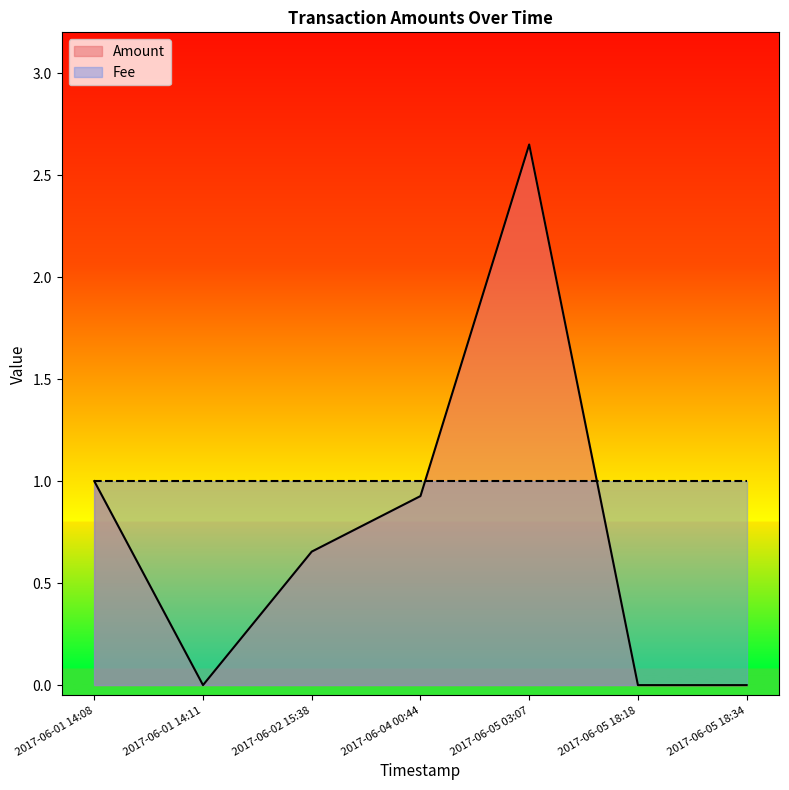

Rank the series by their maximum value, from highest to lowest.

Amount, Fee